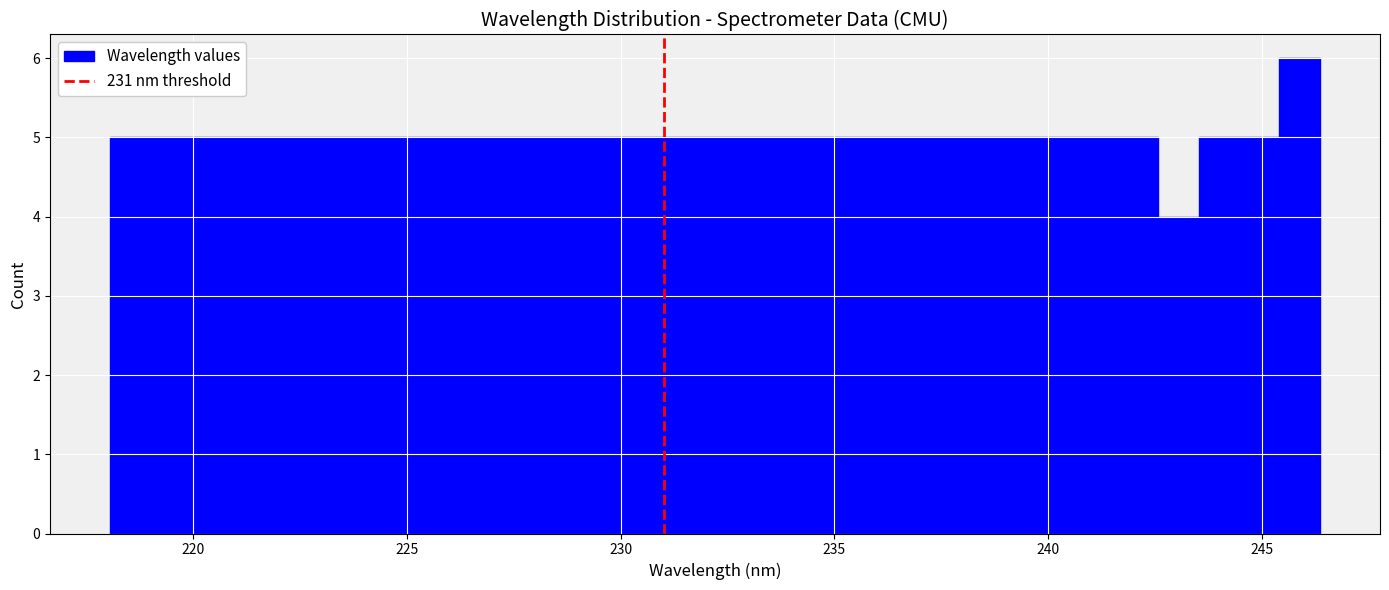

Read against the x-axis, roughly where is the centre of the tallest bar?

246.0